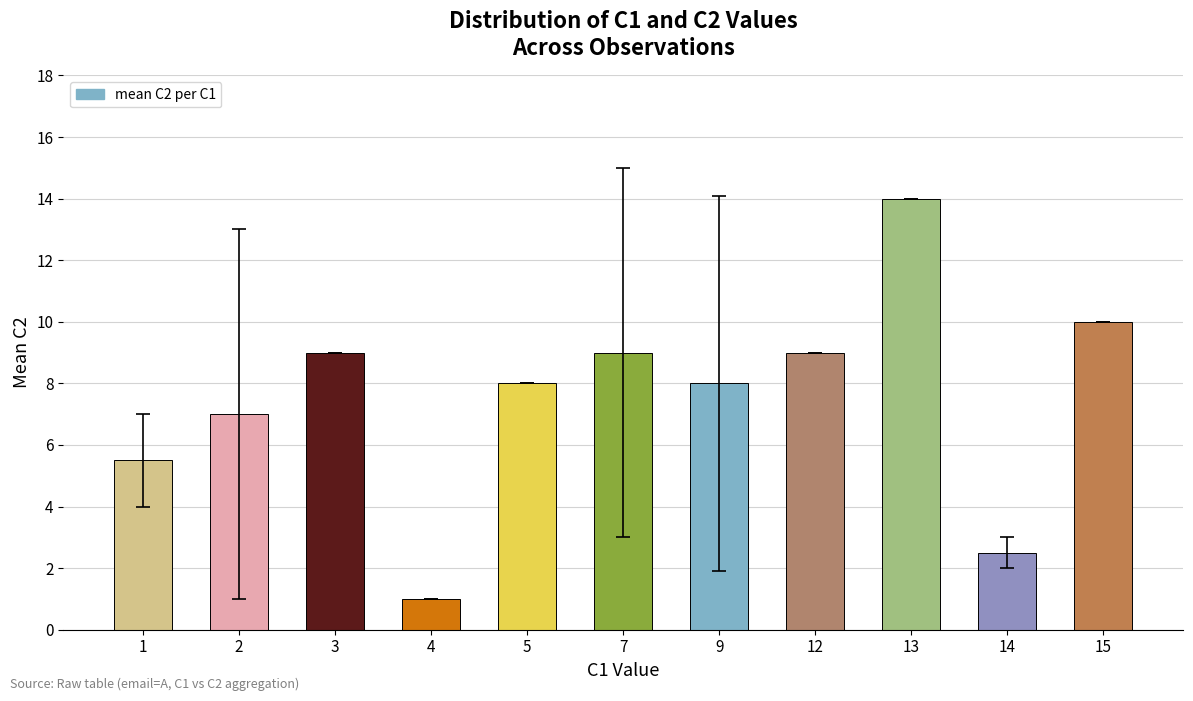

Which label corresponds to the smallest value in the chart?

4